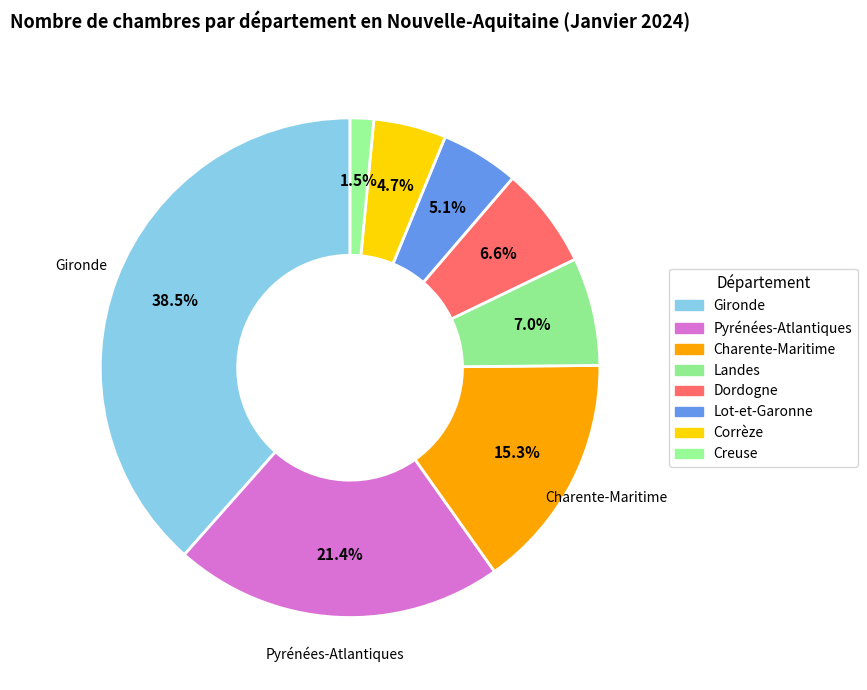

How many slices are in this pie chart?

8